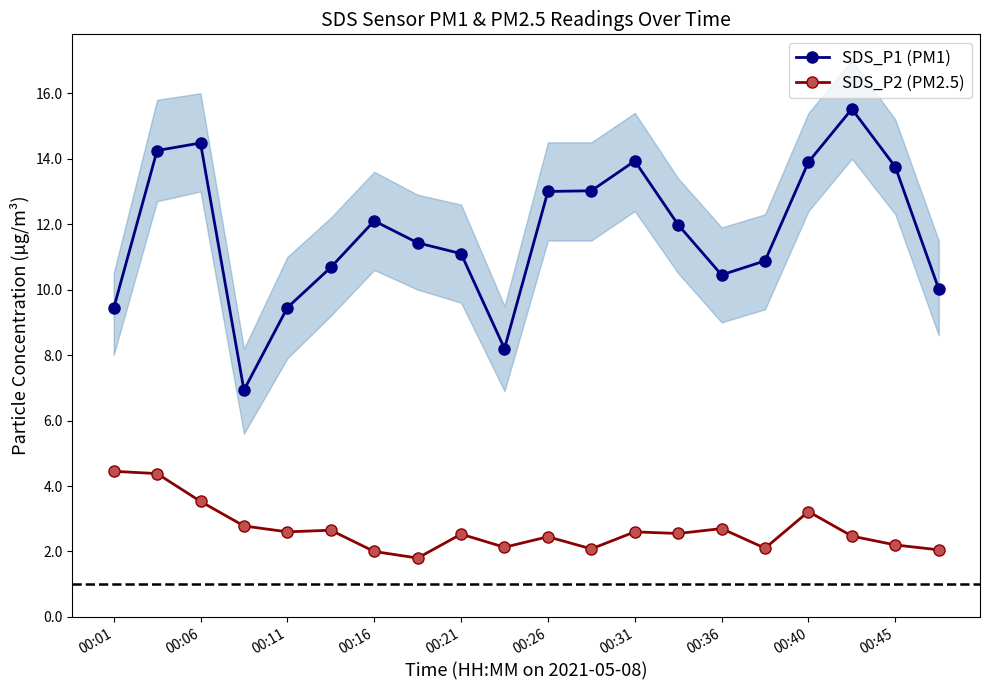

Which series has the largest range (max minus min)?

SDS_P1 (PM1)